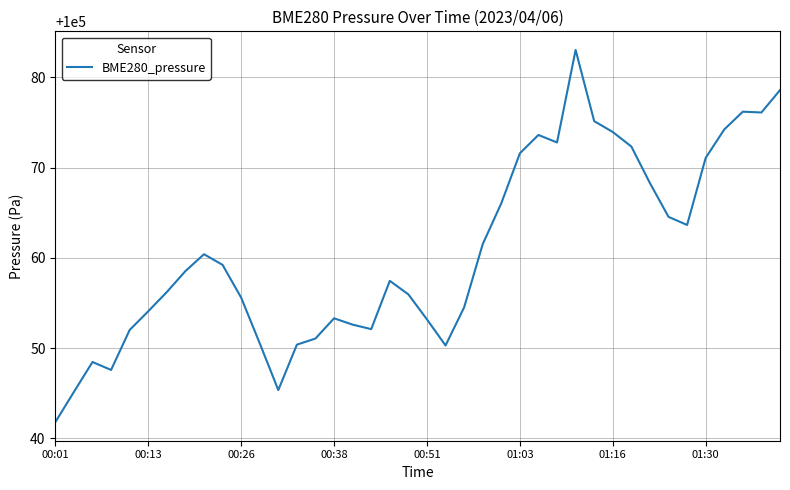

What is the greatest value displayed?

100083.0